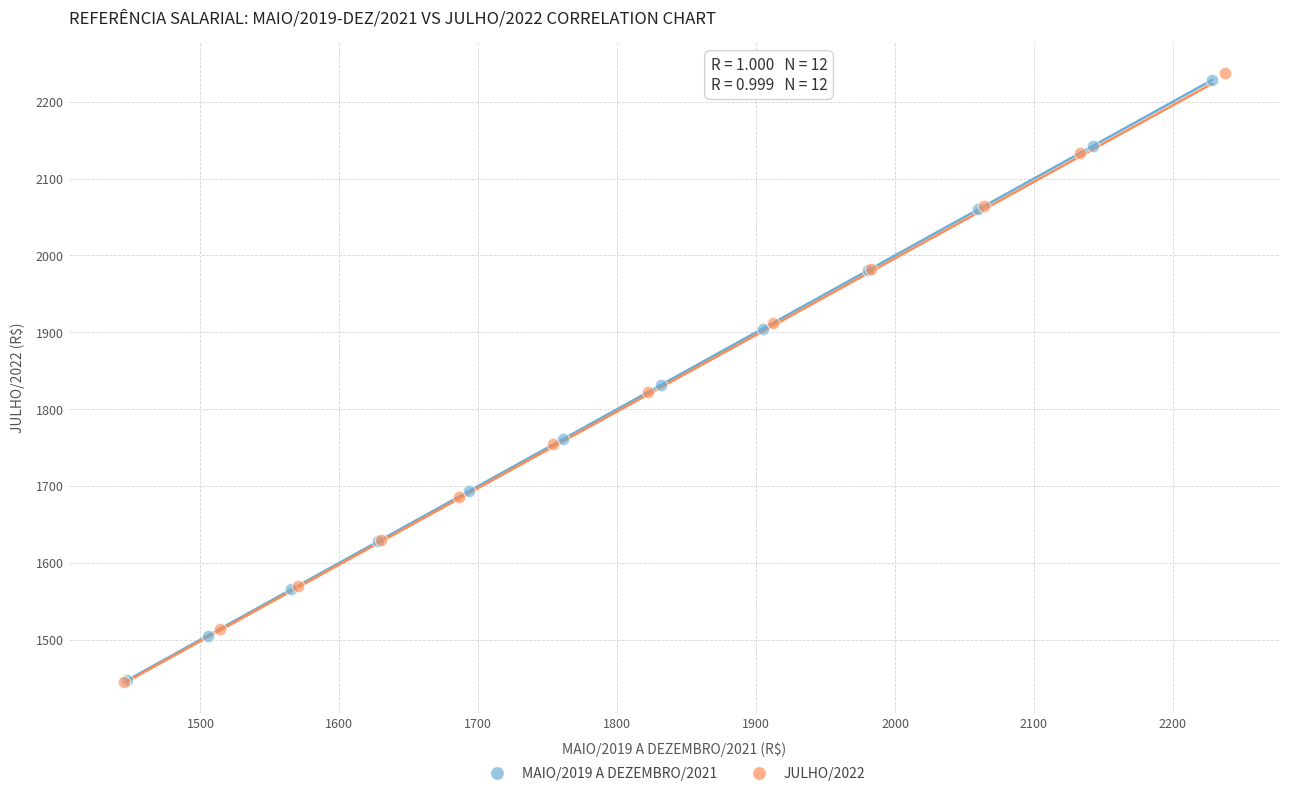

Which series reaches the maximum Y coordinate?

JULHO/2022